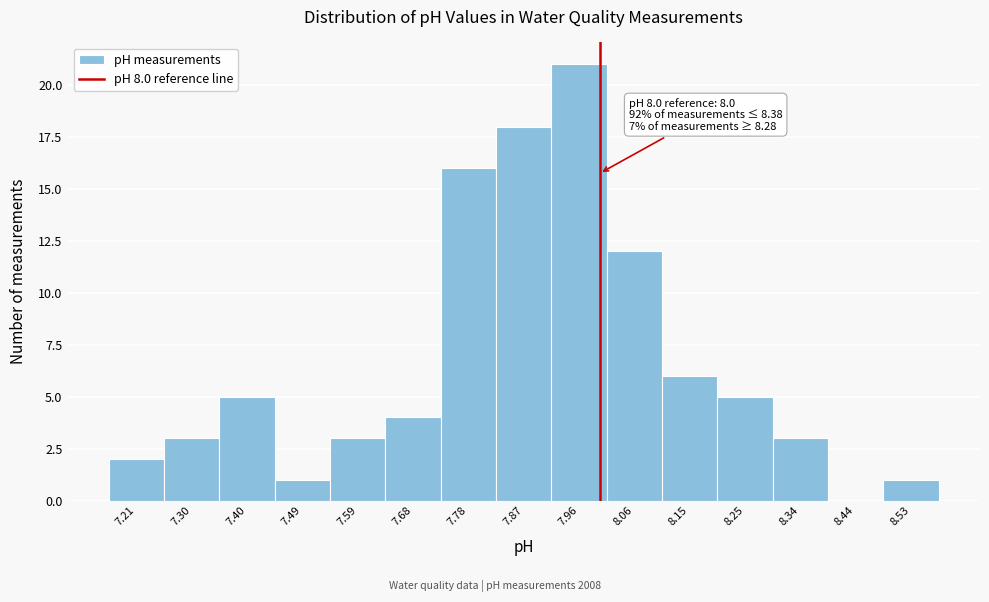

Which range on the x-axis has the tallest bar?

7.92 to 8.01